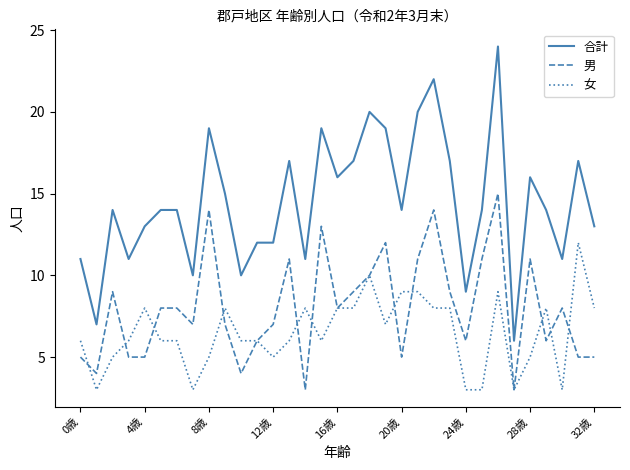

True or false: 合計 and 男 intersect in this chart.

False